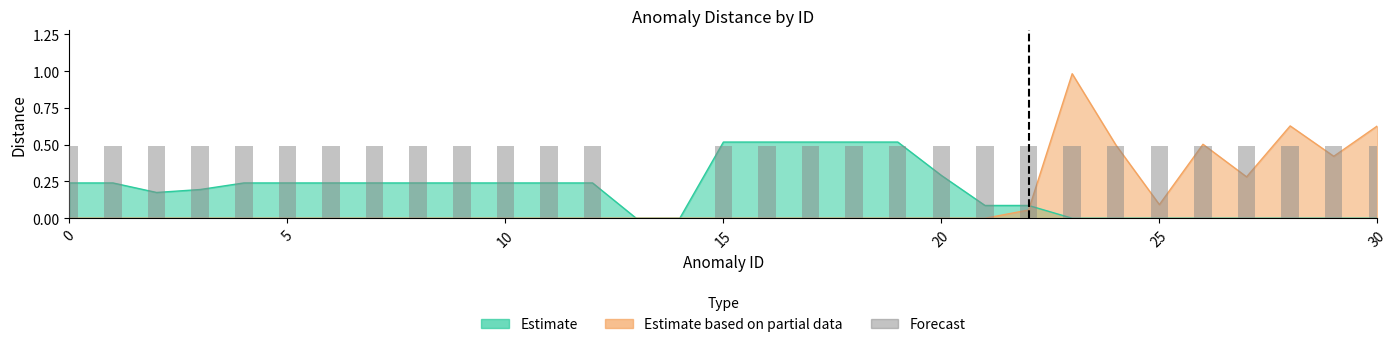

True or false: the data shows 0.2 at 30.

False